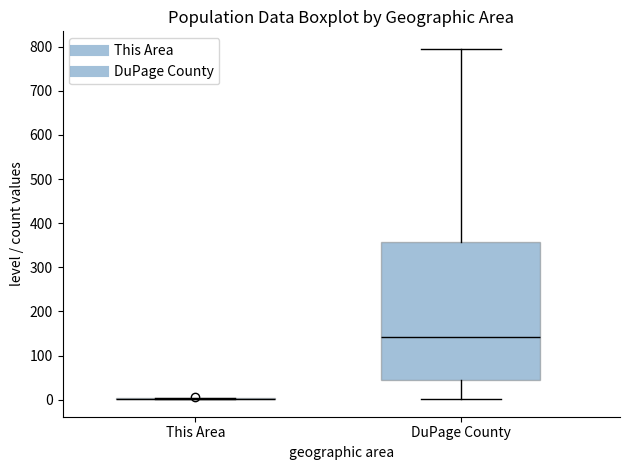

Reading left to right, transcribe this box plot: for each box, give where its median line is, the range the box spans, and where its two whiskers end, as read against the y-axis. The values are not printed on the chart, so give them approximately, as read against the axis.

This Area: box collapsed to a line at 0, whiskers 0 to 0
DuPage County: median 140, box 40 to 360, whiskers 0 to 800